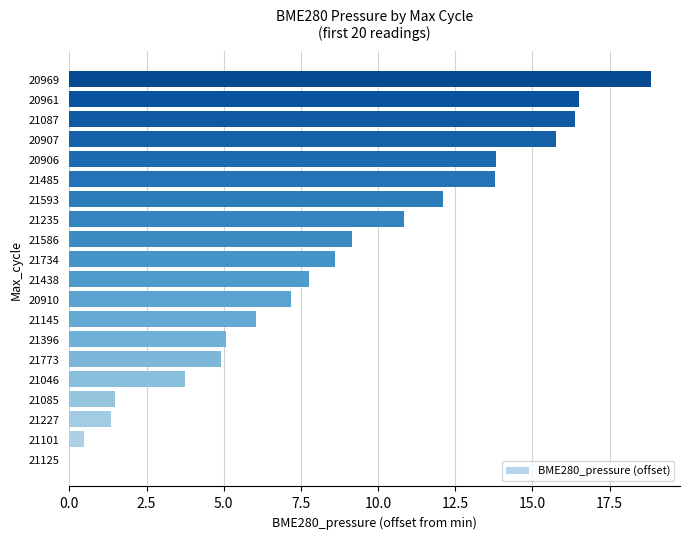

Reading bottom to top, transcribe all the data shown in this chart.

21125=0.0	21101=0.5	21227=1.4	21085=1.5	21046=3.7	21773=4.9	21396=5.1	21145=6.0	20910=7.2	21438=7.8	21734=8.6	21586=9.1	21235=10.8	21593=12.1	21485=13.8	20906=13.8	20907=15.8	21087=16.4	20961=16.5	20969=18.8